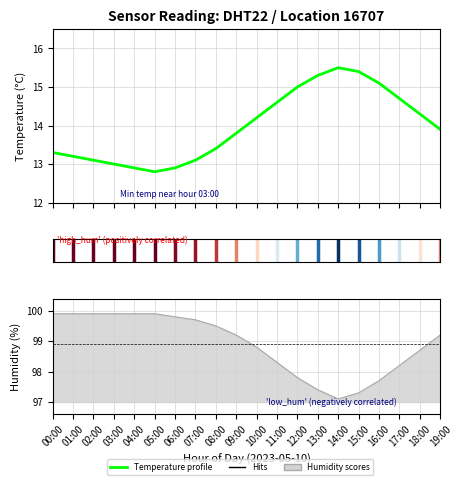

What is the label of the 17th point from the right?

03:00